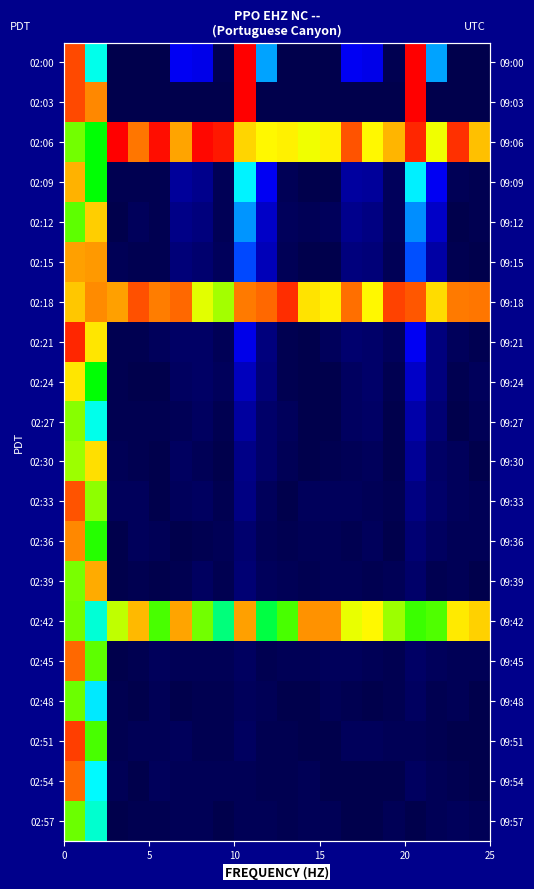

Which series has the largest total across all categories?

02:18